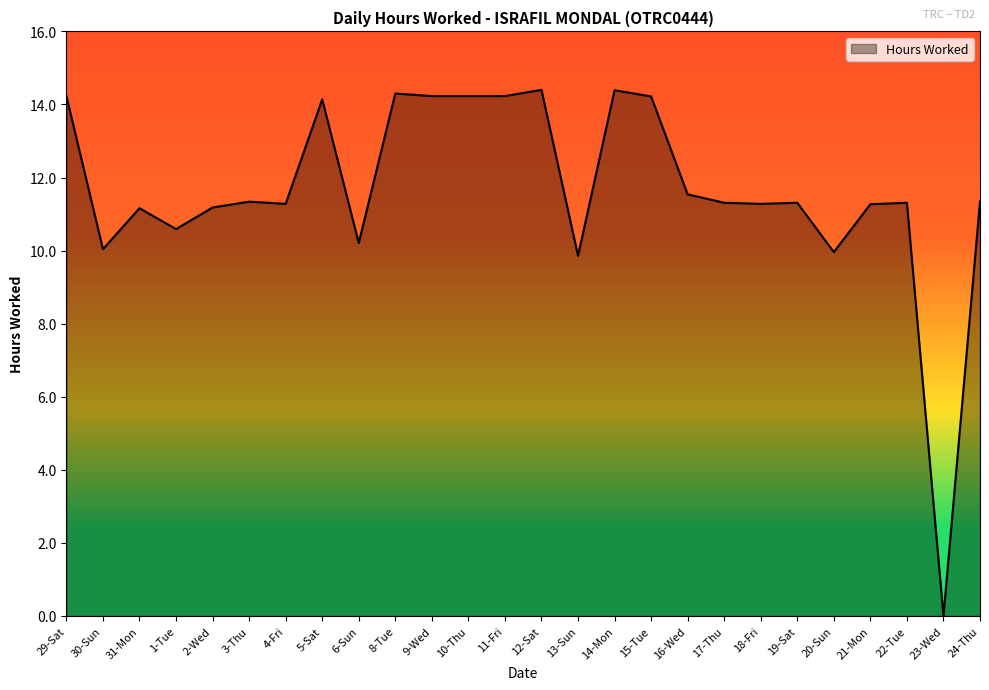

Which category has the lowest value across all series?

23-Wed